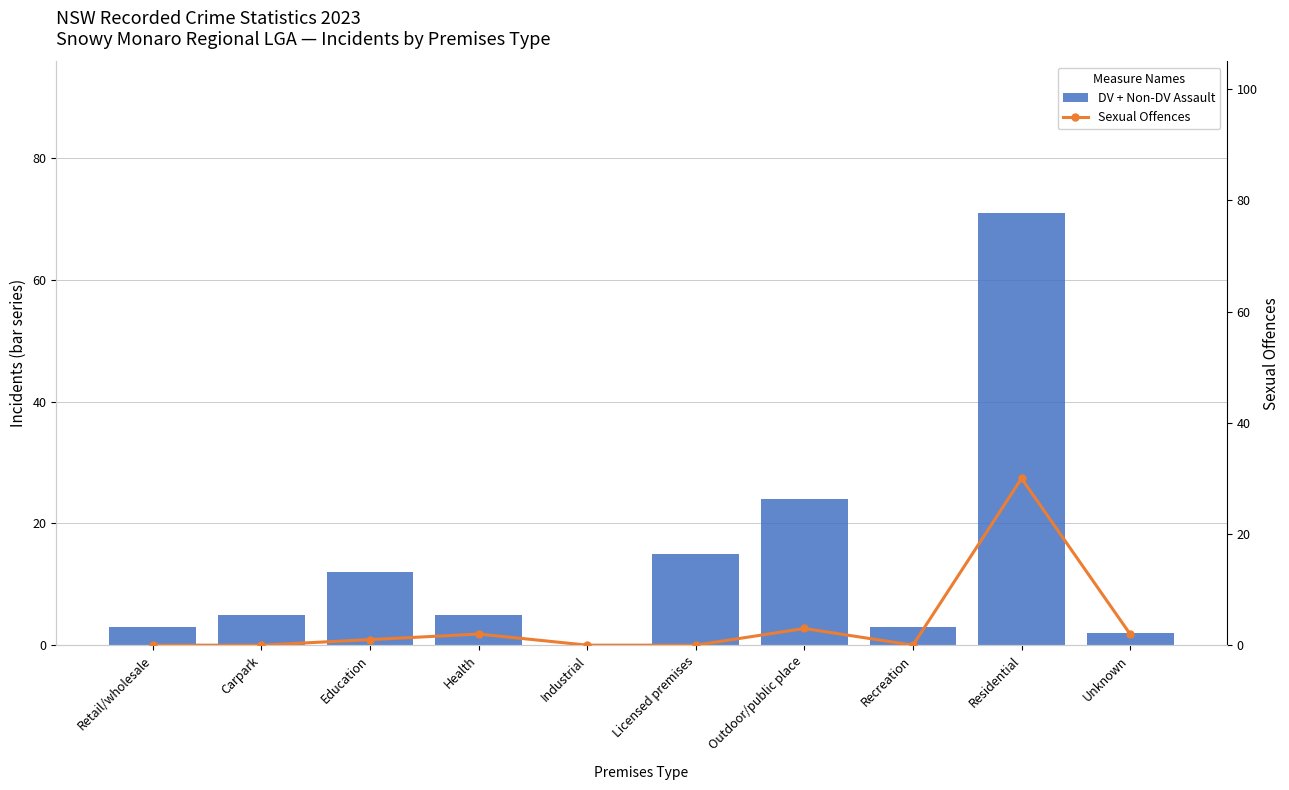

What is the difference between the highest and lowest values at Residential?

41